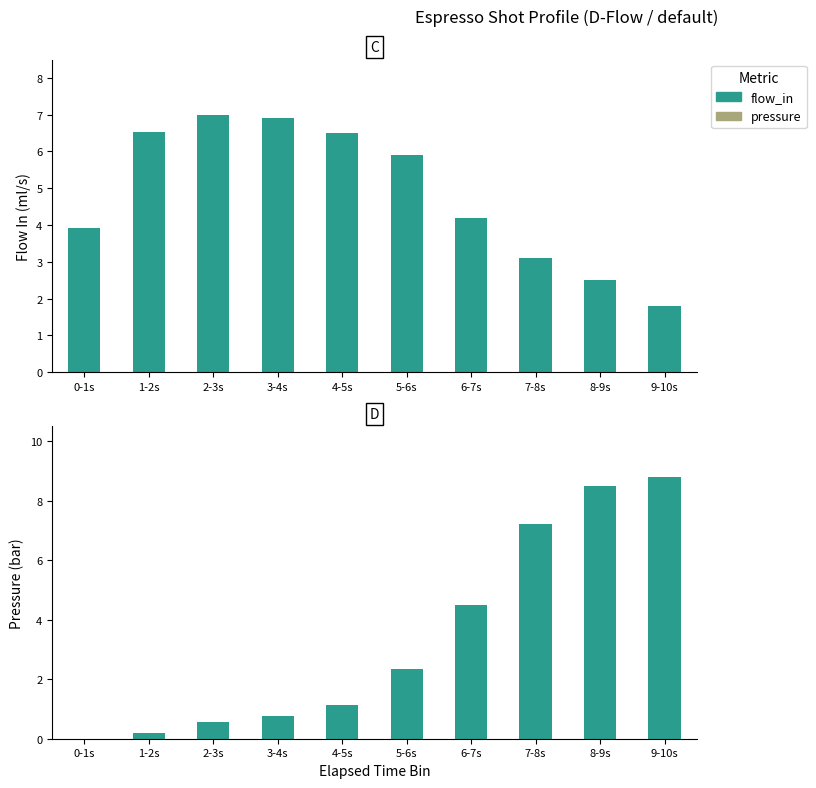

At how many categories does at least one series exceed 2?

10